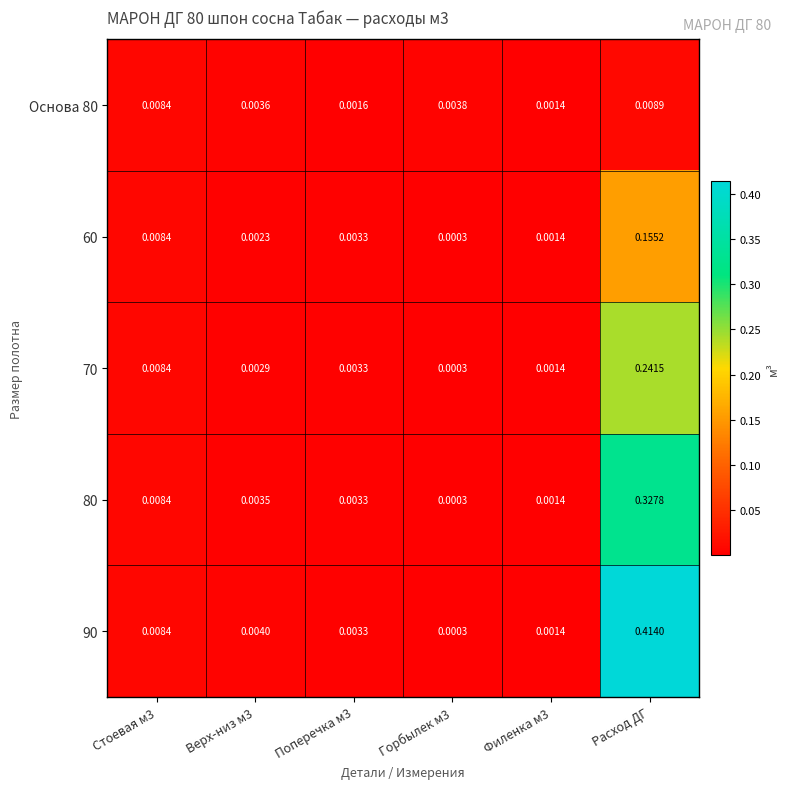

Rank the series at Расход ДГ from highest to lowest value.

90, 80, 70, 60, Основа 80